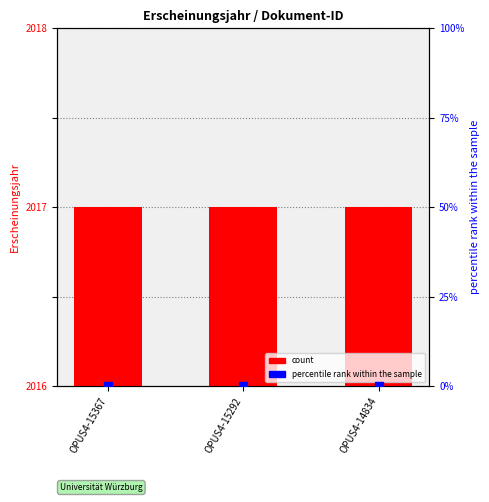

At how many categories does at least one series exceed 0?

3